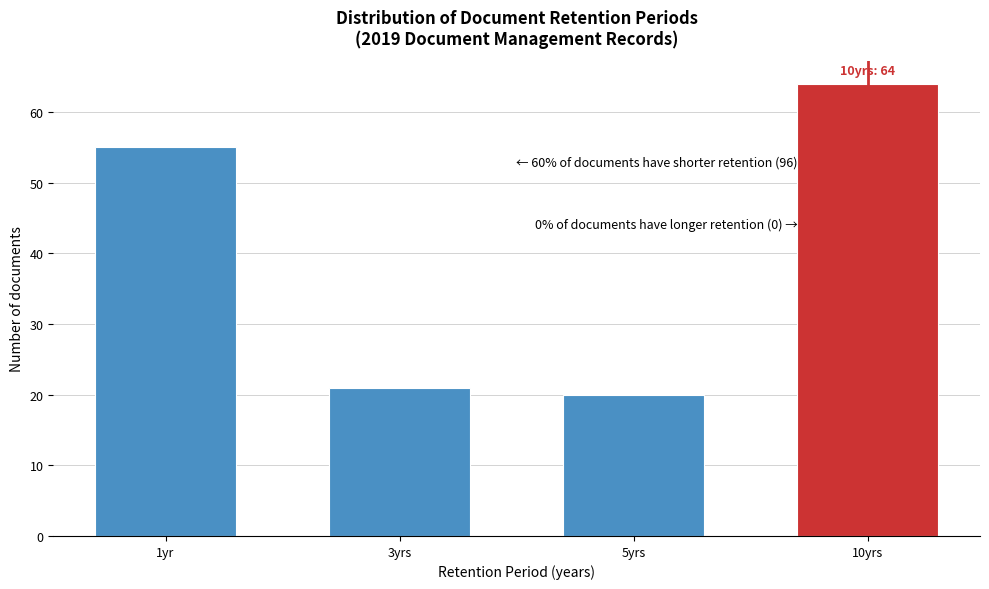

Reading right to left, extract all data points from this chart.

10yrs=64	5yrs=20	3yrs=21	1yr=55